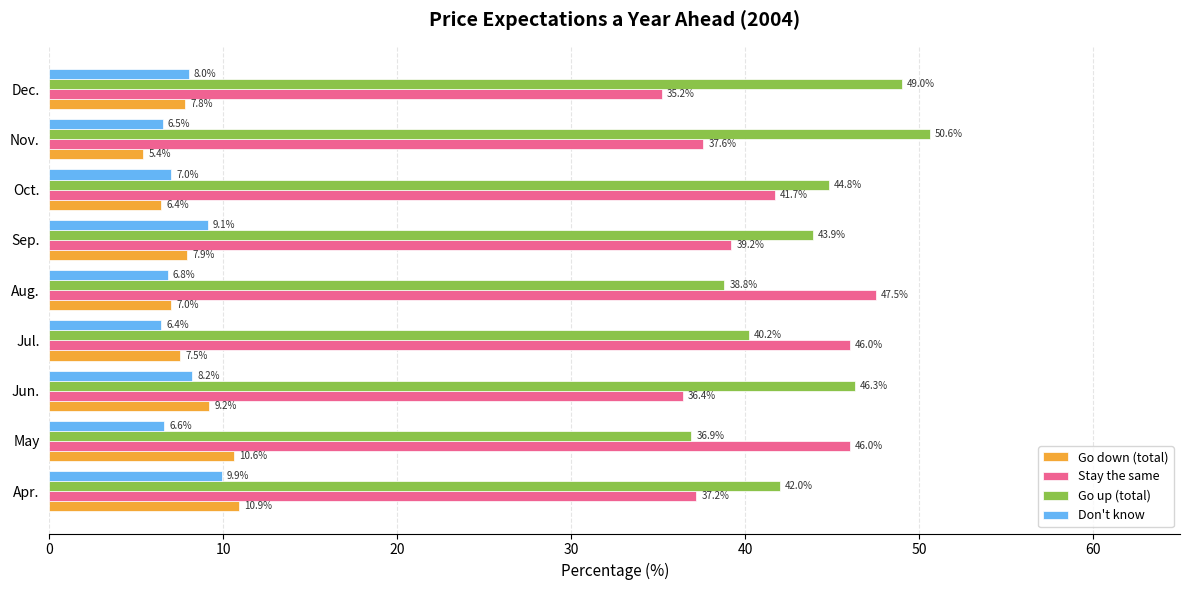

The value of Go down (total) at Nov. is 1.9. True or false?

False